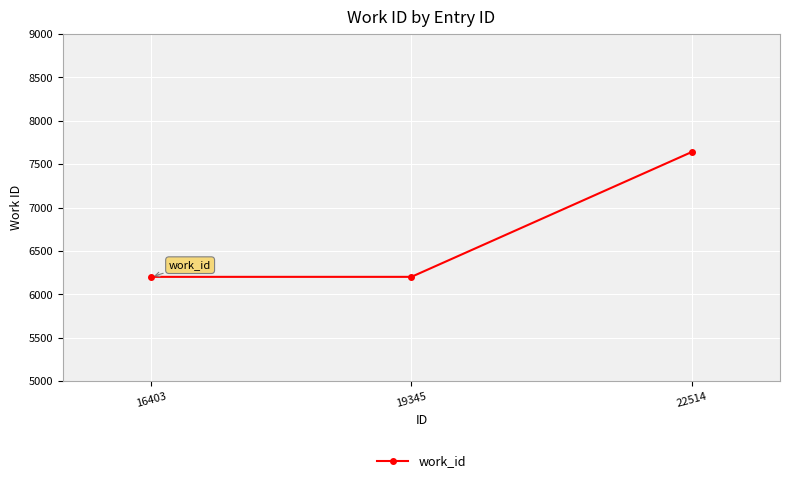

How many values are between 6202 and 7639?

3